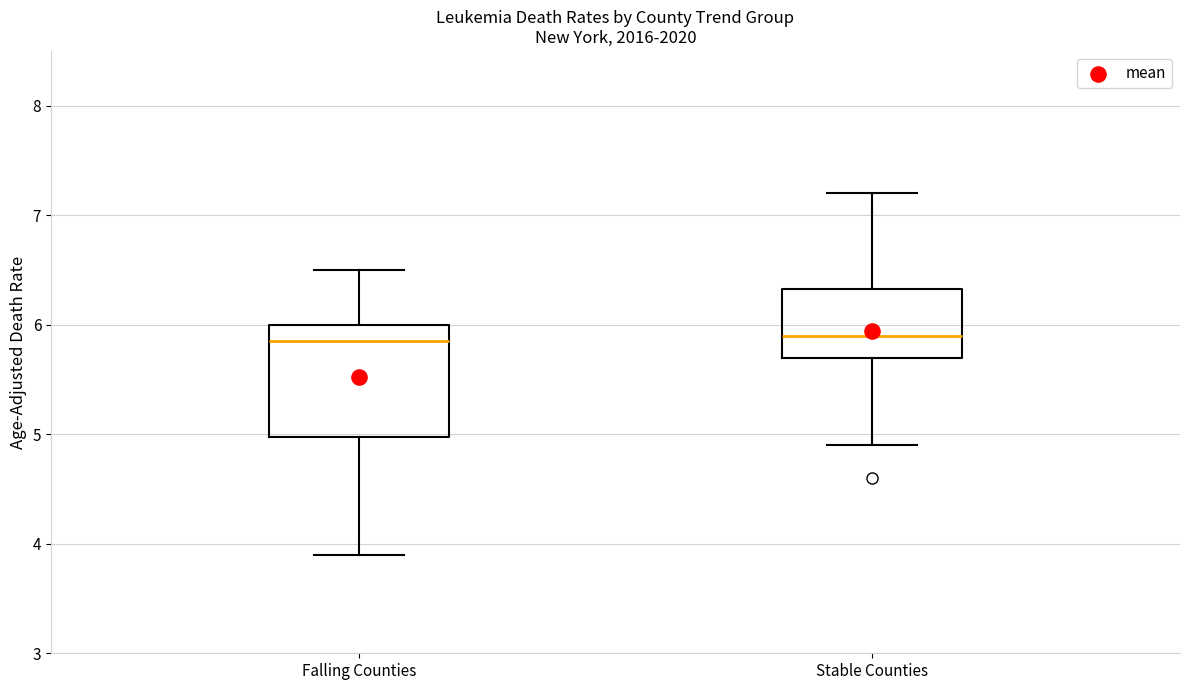

Reading left to right, transcribe this box plot: for each box, give where its median line is, the range the box spans, and where its two whiskers end, as read against the y-axis. The values are not printed on the chart, so give them approximately, as read against the axis.

Falling Counties: median 5.9, box 5.0 to 6.0, whiskers 3.9 to 6.5
Stable Counties: median 5.9, box 5.7 to 6.3, whiskers 4.9 to 7.2